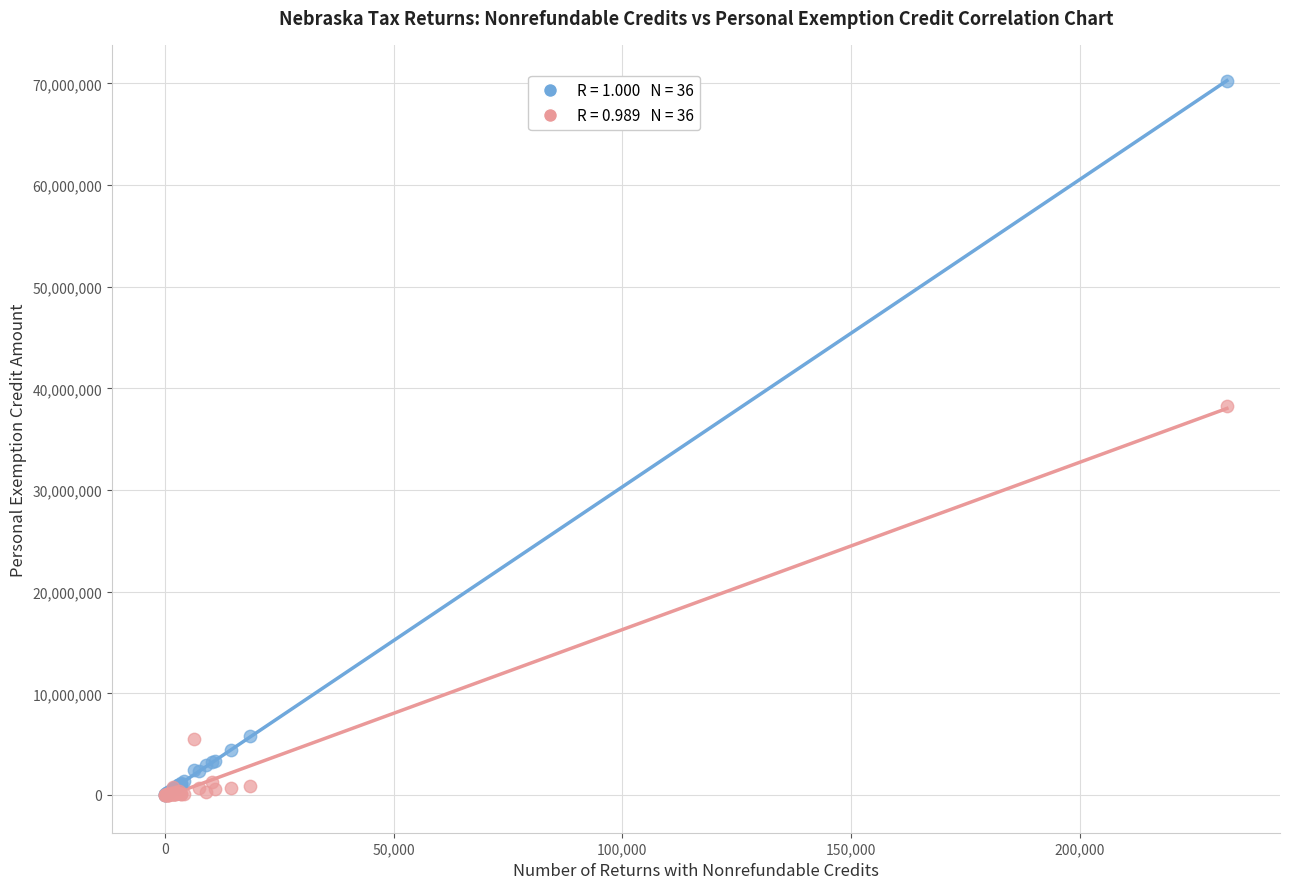

Across all series, what Y value is closest to 35123987?

38265432